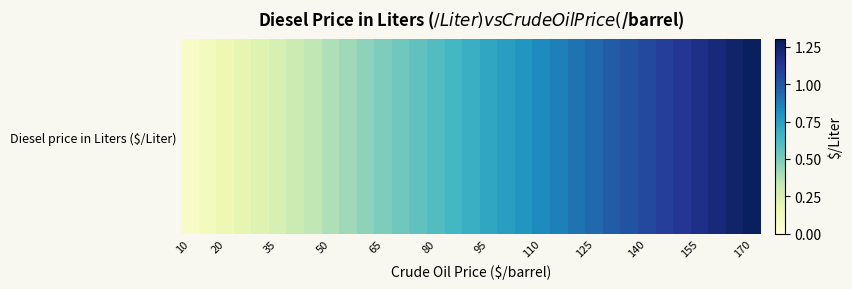

What is the smallest value displayed?

0.1